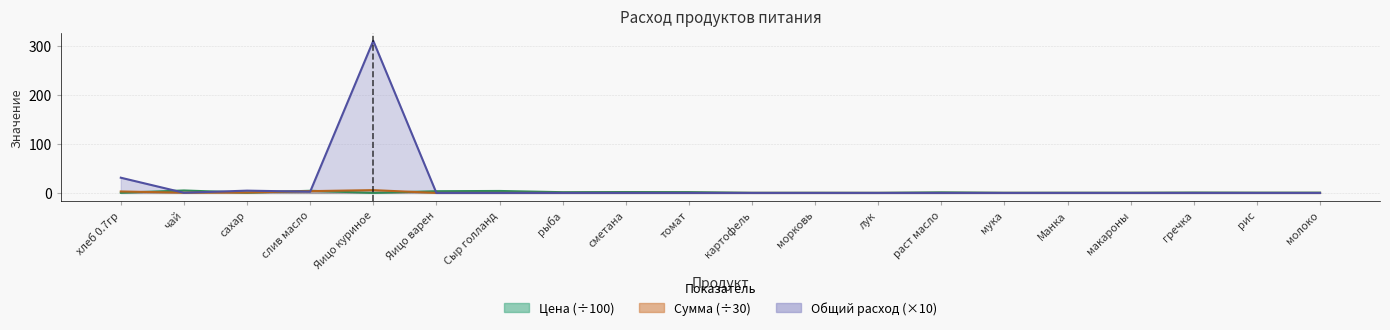

Where do Цена and Сумма first cross each other?

хлеб 0.7гр and чай